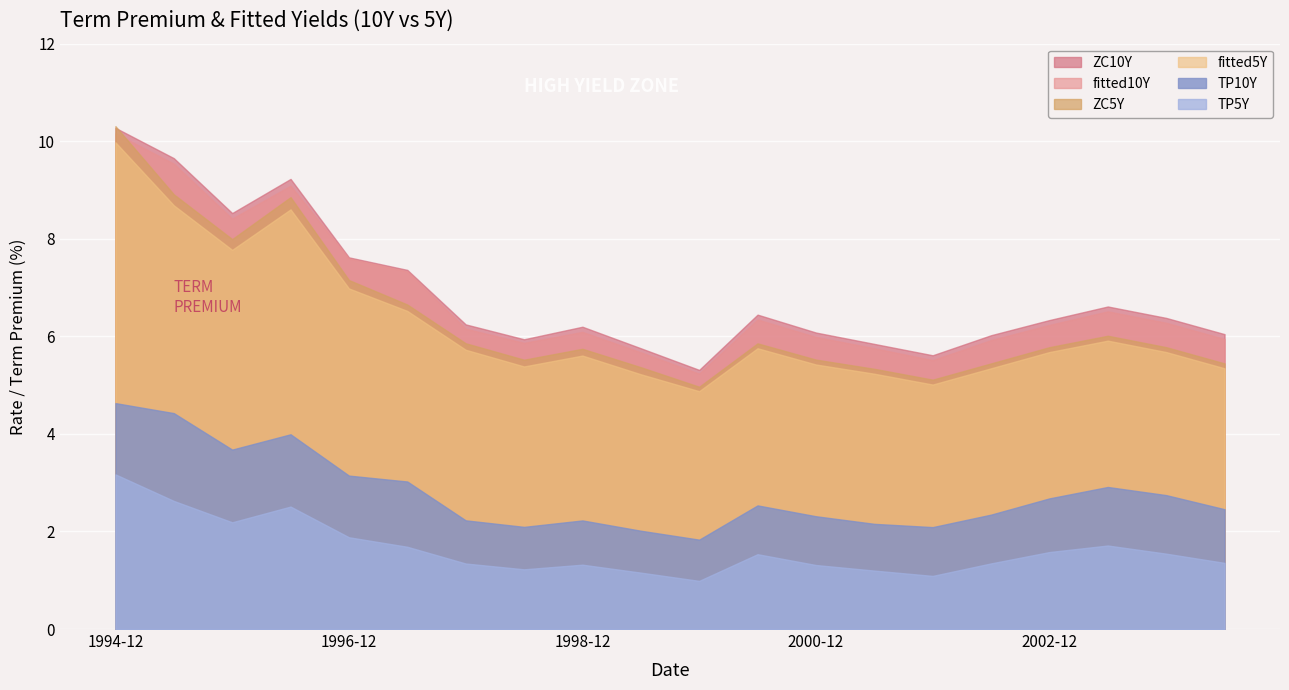

Between 1995-06 and 2002-06, which series saw the biggest shift?

ZC10Y